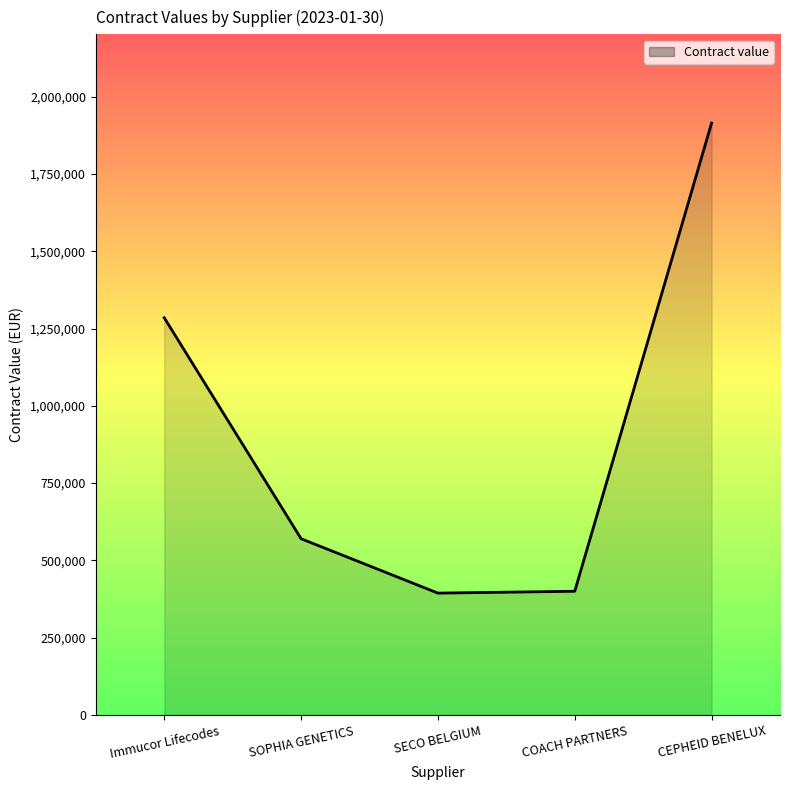

Where does the data first go above 570000?

Immucor Lifecodes